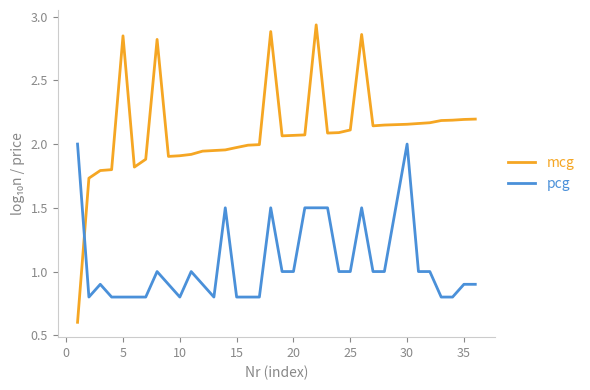

Does the chart have visible grid lines?

No